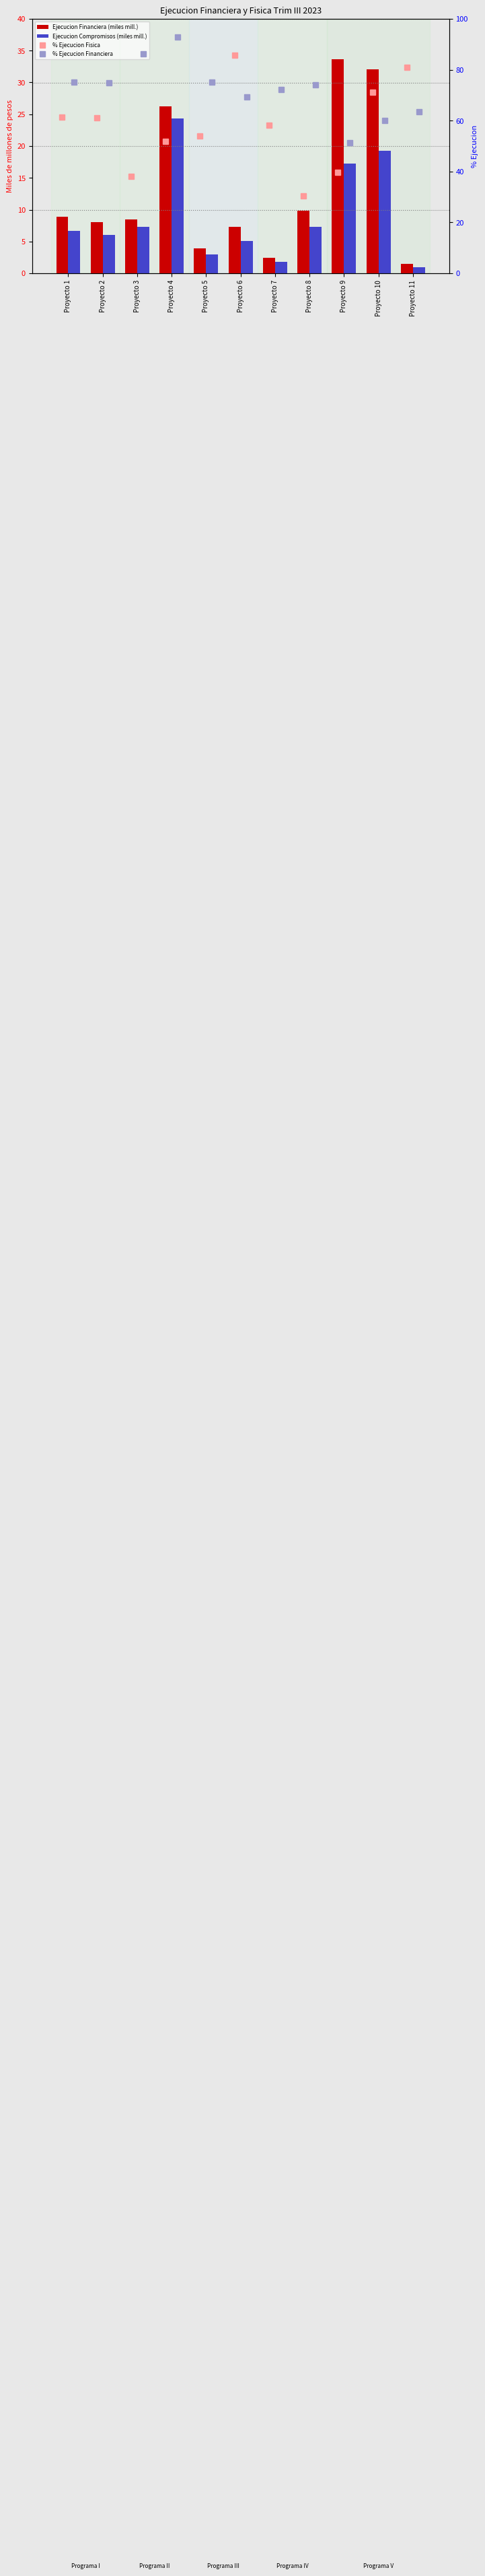

Which series changed the most between Proyecto 2 and Proyecto 3?

% Ejecucion Fisica